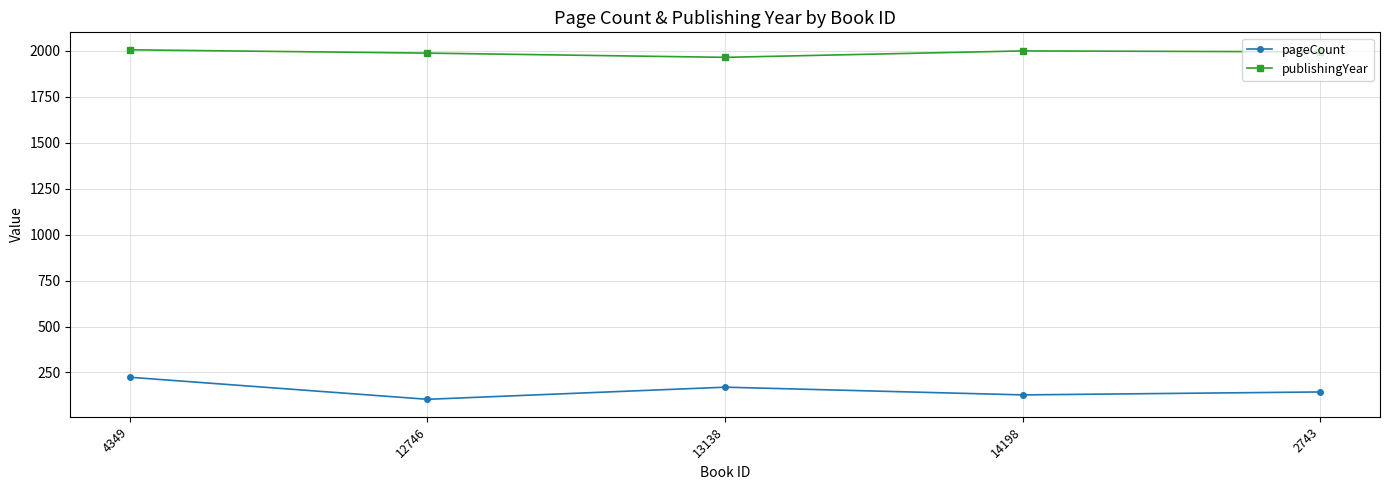

At how many categories does at least one series exceed 864?

5